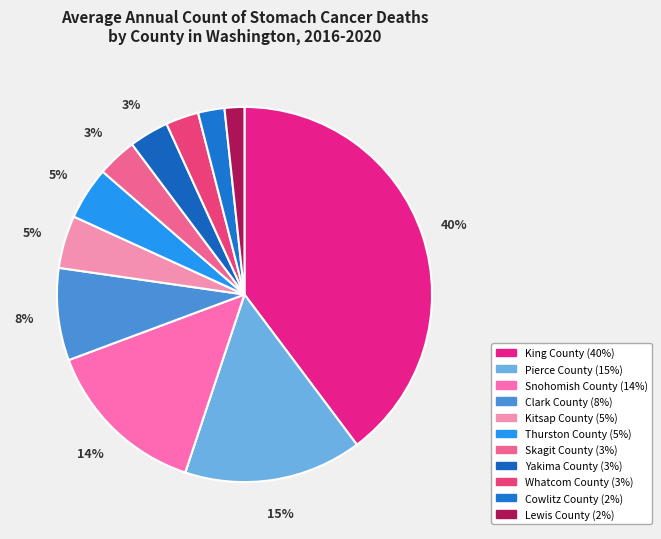

To the nearest percent, what portion does Whatcom County represent?

3%